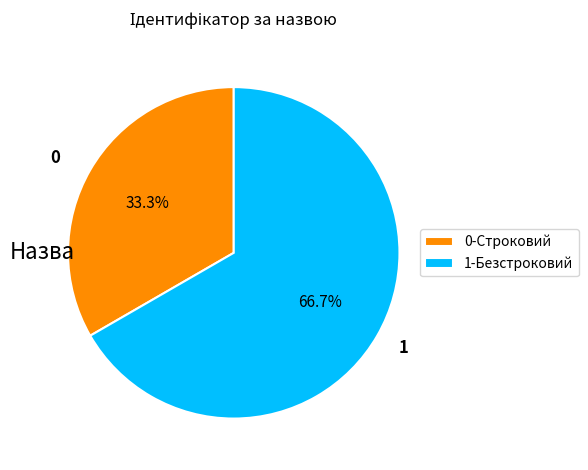

What is the ratio of the value at 1-Безстроковий to the value at 0-Строковий?

2.0